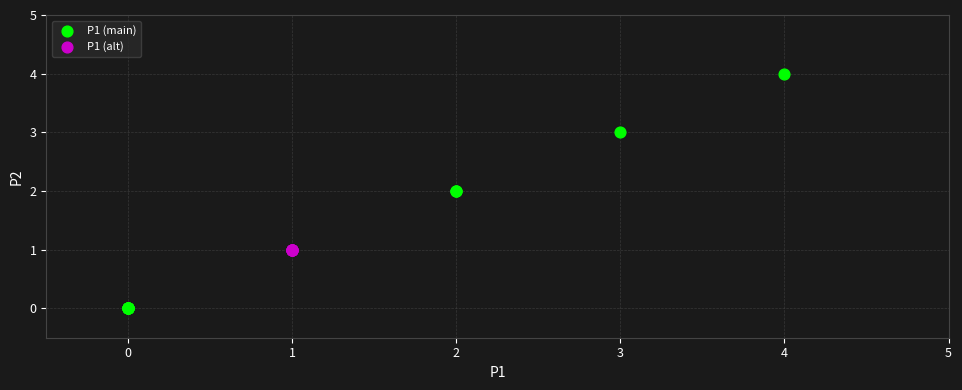

Which series reaches the maximum Y coordinate?

P1 (main)